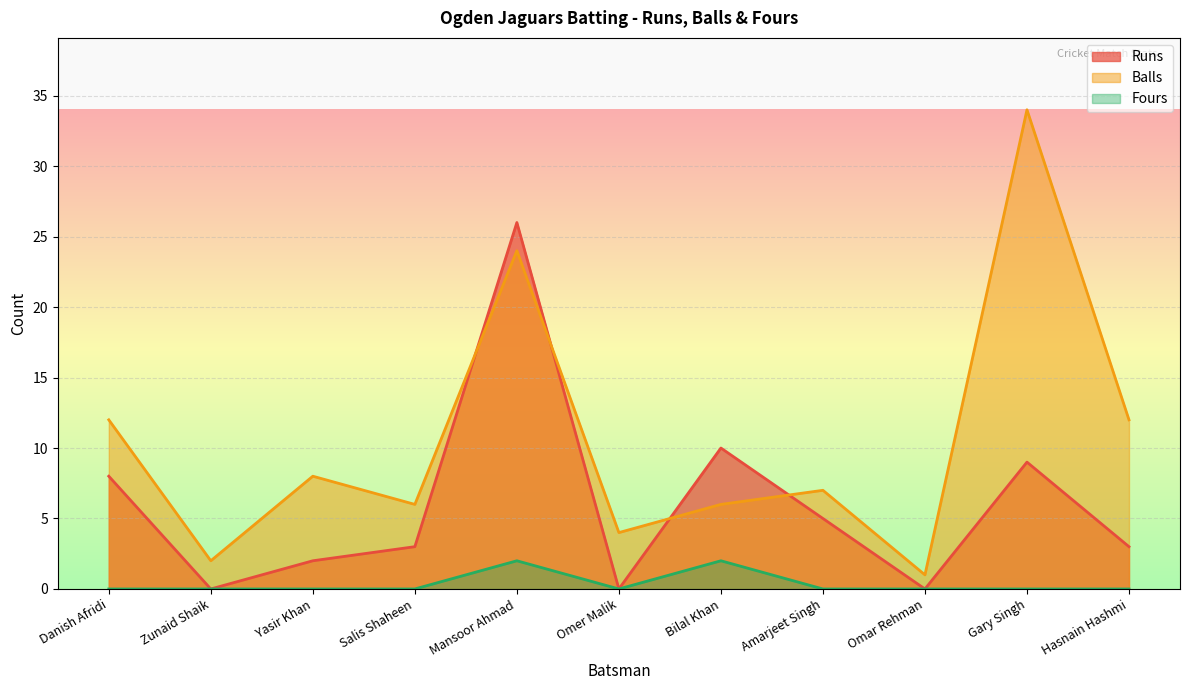

Is it true that Balls equals 12 at Danish Afridi?

True